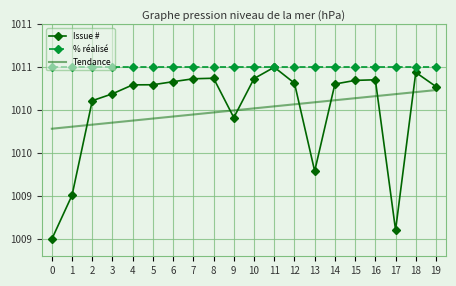

What is the average value of the Tendance series?

1010.5